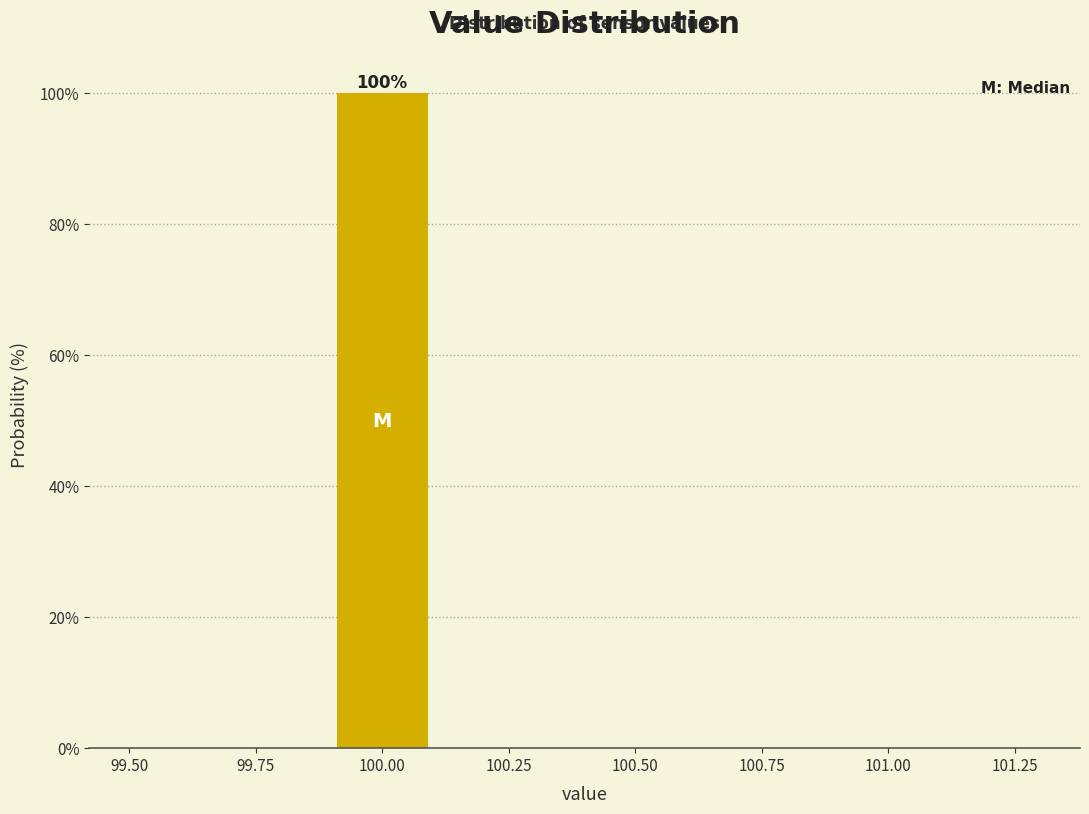

Over which range of the x-axis is the bar tallest?

99.9 to 100.1